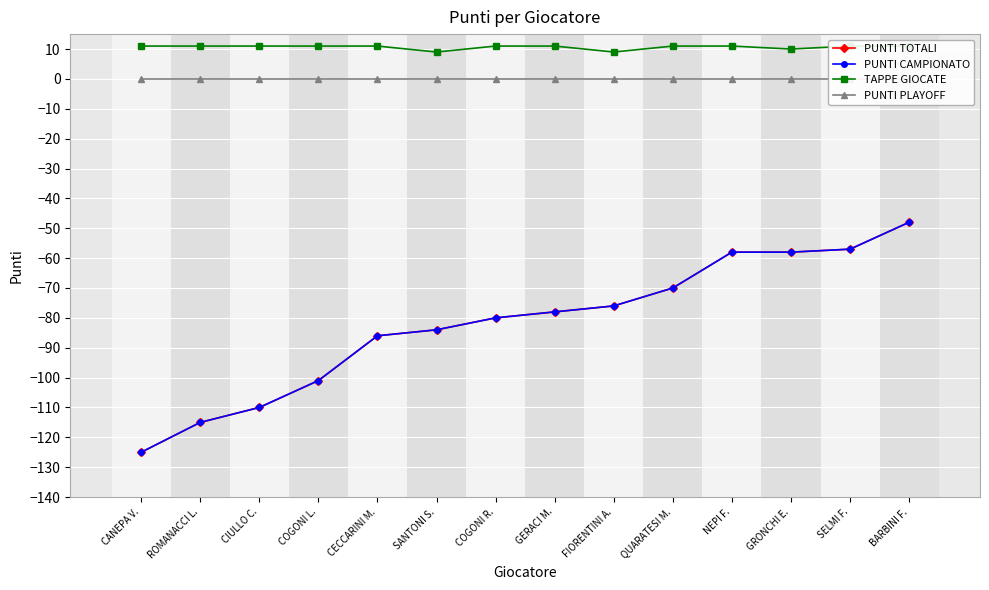

Which series changed the most between GERACI M. and FIORENTINI A.?

PUNTI TOTALI